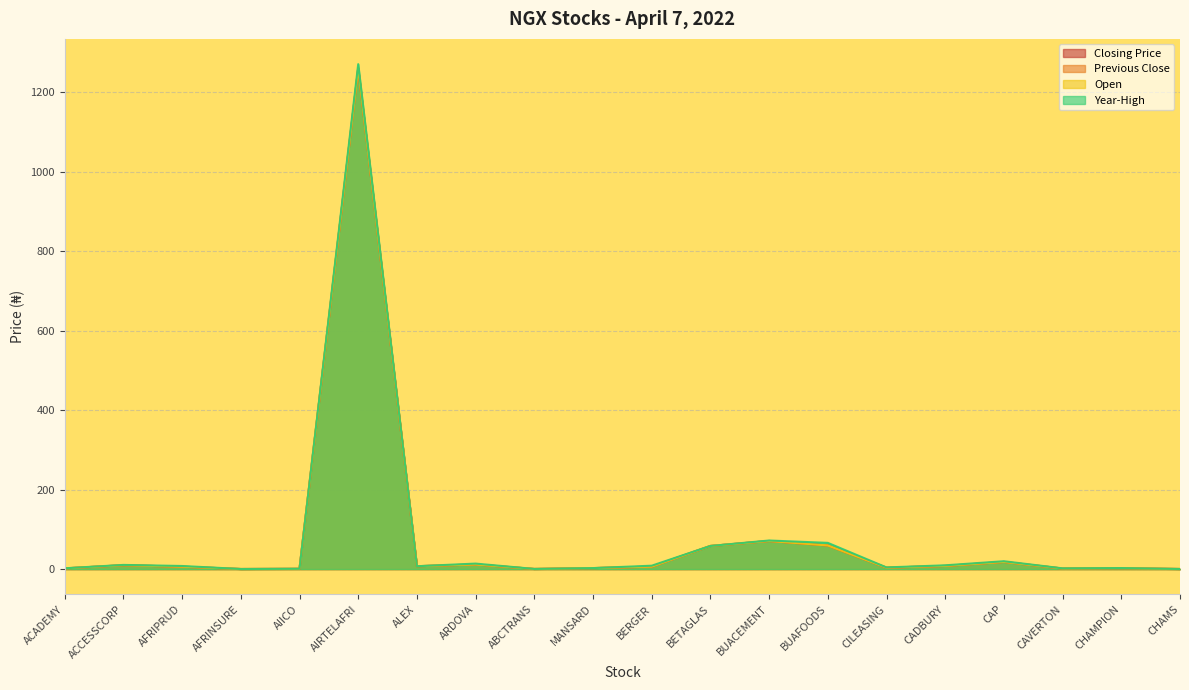

What is the maximum value shown in the chart?

1271.0